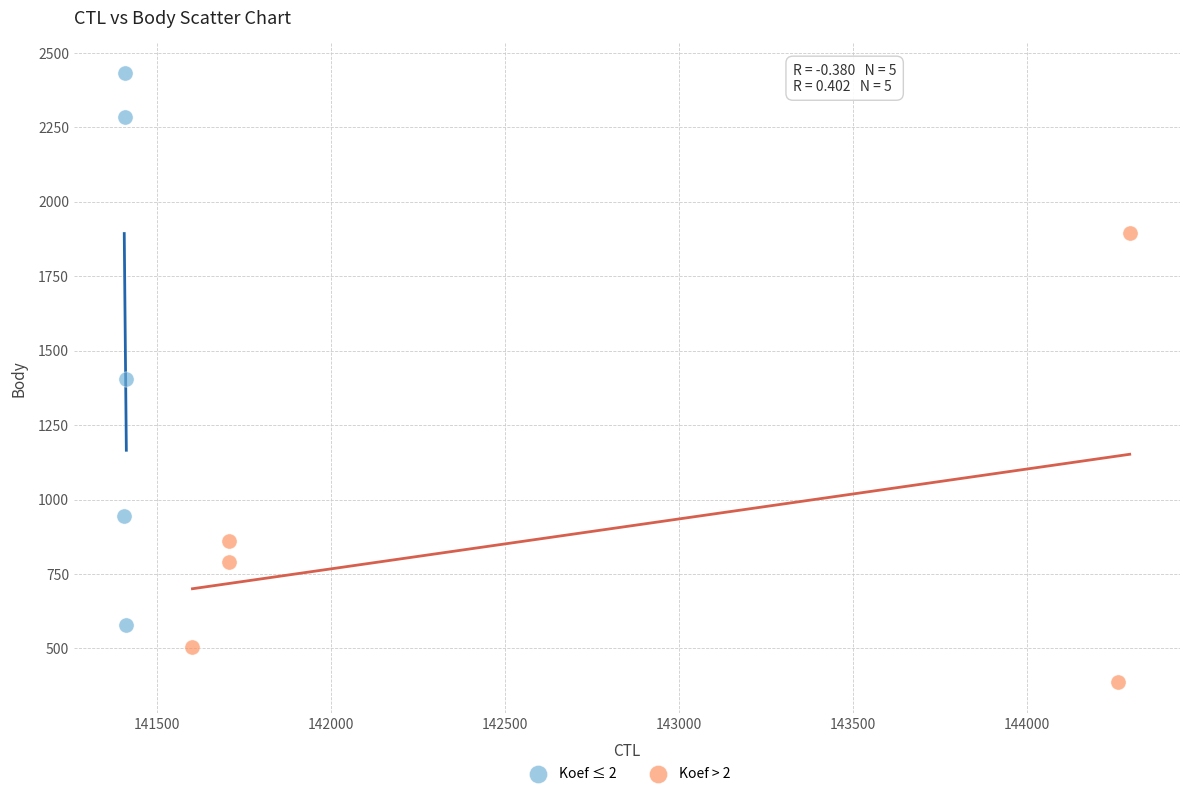

Which series has the largest Y range (max minus min)?

Koef ≤ 2